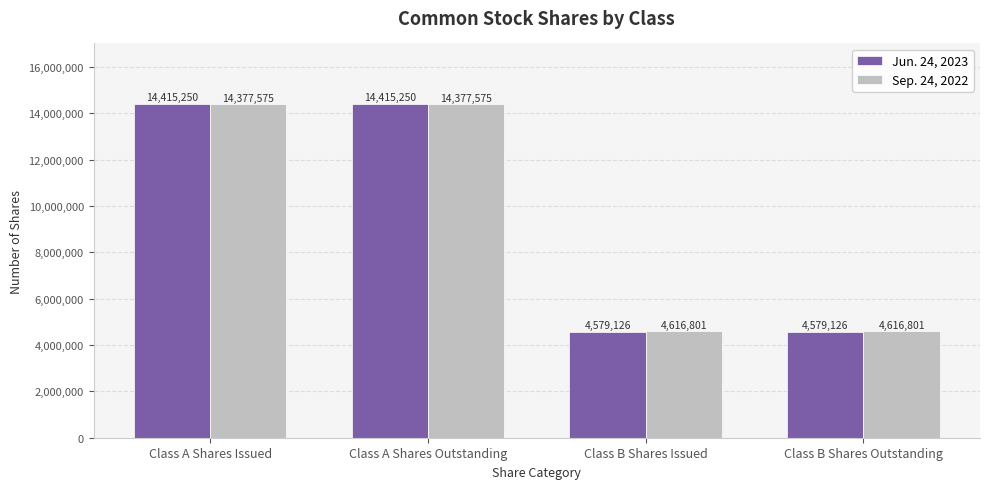

Reading right to left, transcribe all the data shown in this chart.

Jun. 24, 2023: Class B Shares Outstanding=4579126	Class B Shares Issued=4579126	Class A Shares Outstanding=14415250	Class A Shares Issued=14415250
Sep. 24, 2022: Class B Shares Outstanding=4616801	Class B Shares Issued=4616801	Class A Shares Outstanding=14377575	Class A Shares Issued=14377575